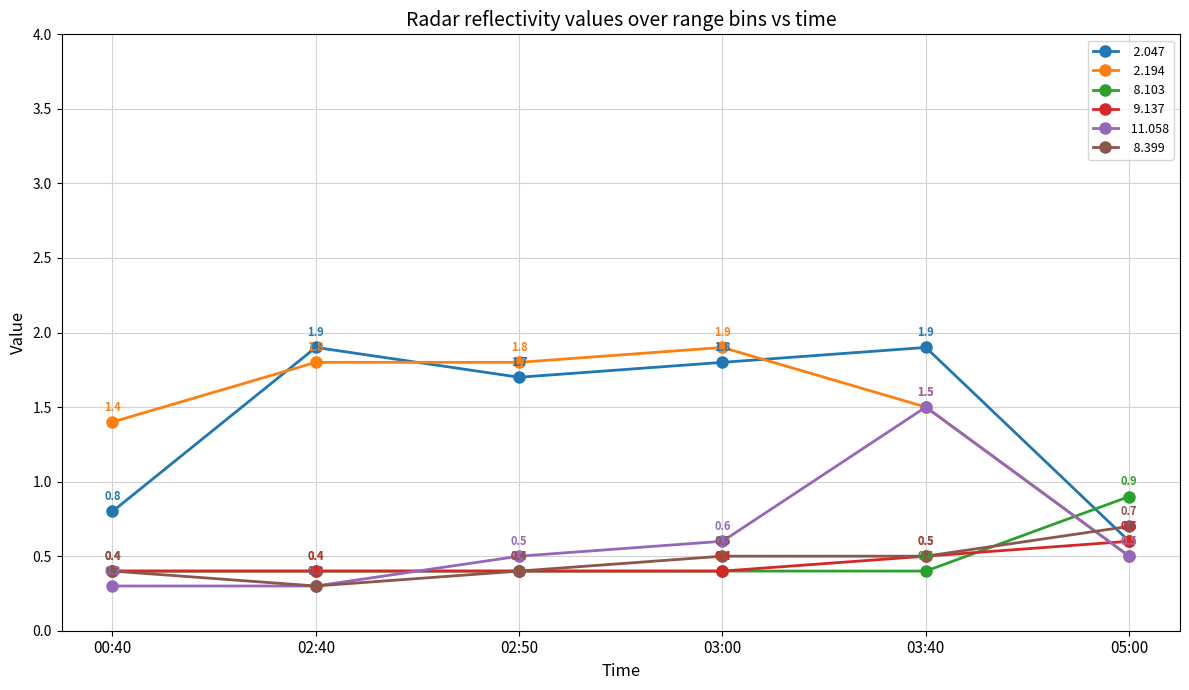

What is the difference between the highest and lowest values at 03:00?

1.5